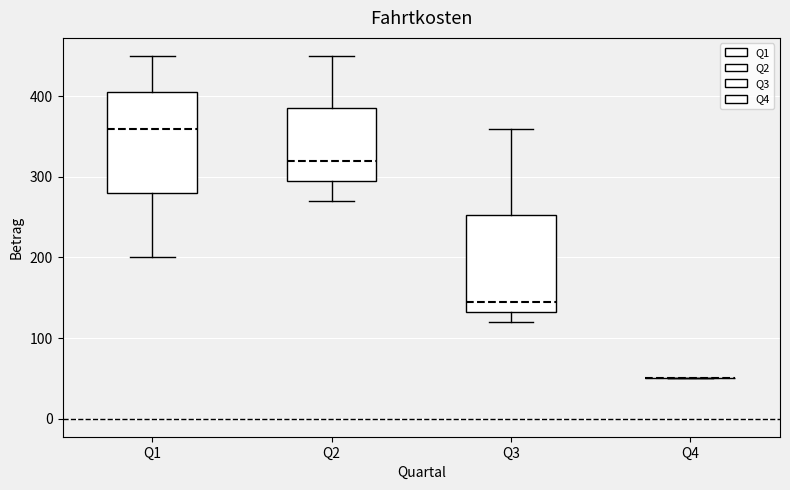

Where does the upper whisker of the box for Q2 end on the y-axis? The values are not printed on the chart, so give them approximately, as read against the axis.

450